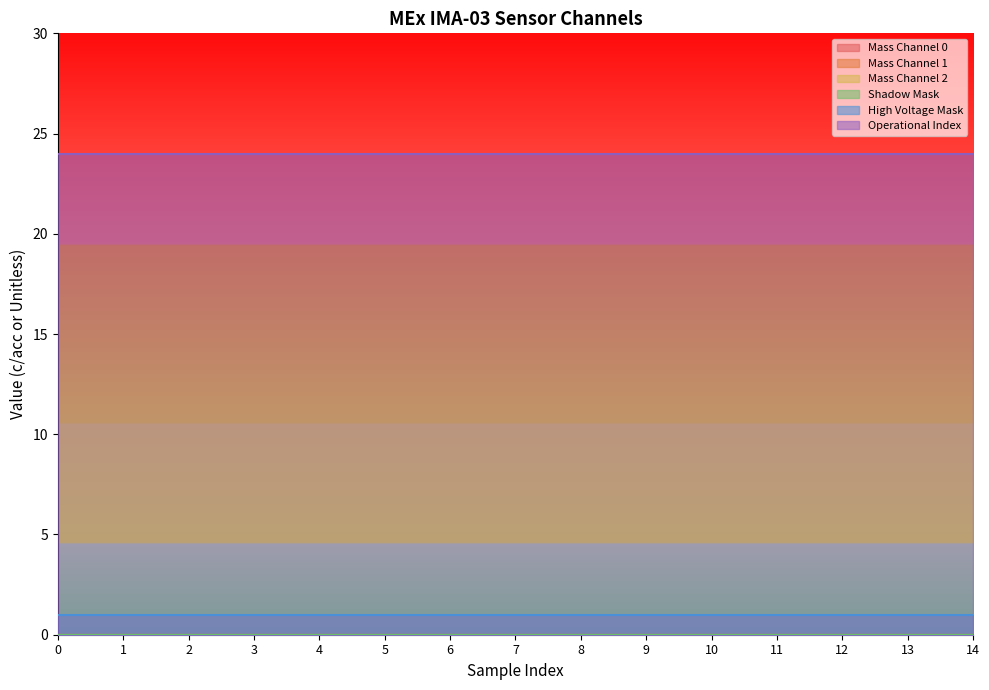

List the labels in order of Mass Channel 0 value, largest first.

0, 1, 2, 3, 4, 5, 6, 7, 8, 9, 10, 11, 12, 13, 14